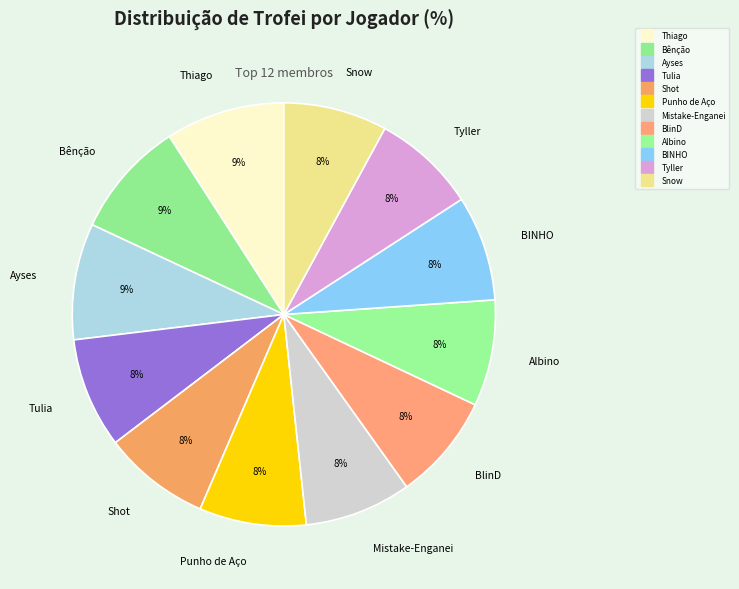

Count the number of slices in the pie.

12